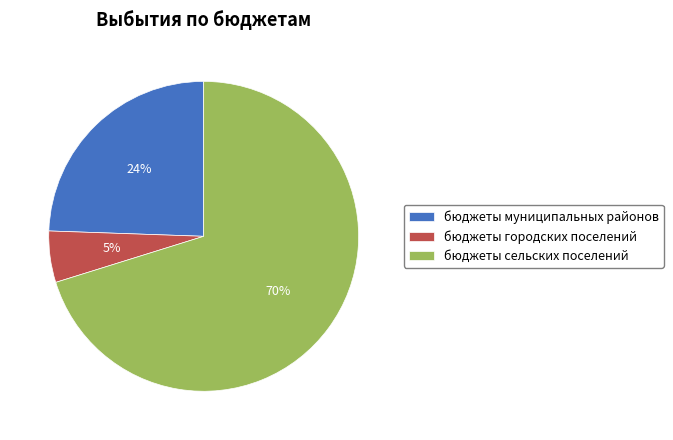

Count the number of slices in the pie.

3